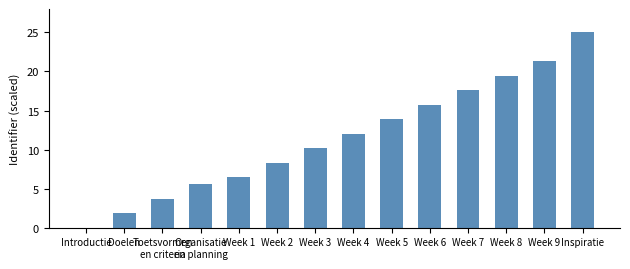

How many values exceed 12?

7